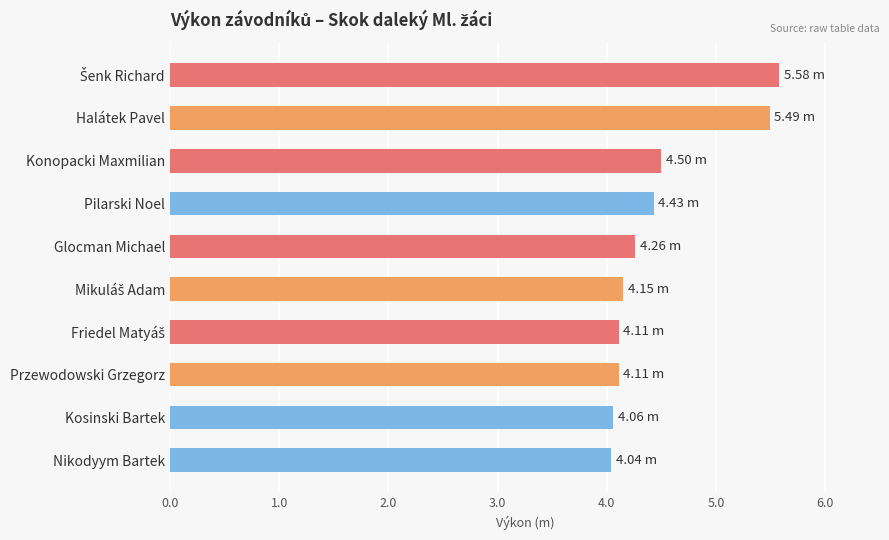

What is the sum of the values at Kosinski Bartek and Przewodowski Grzegorz?

8.2